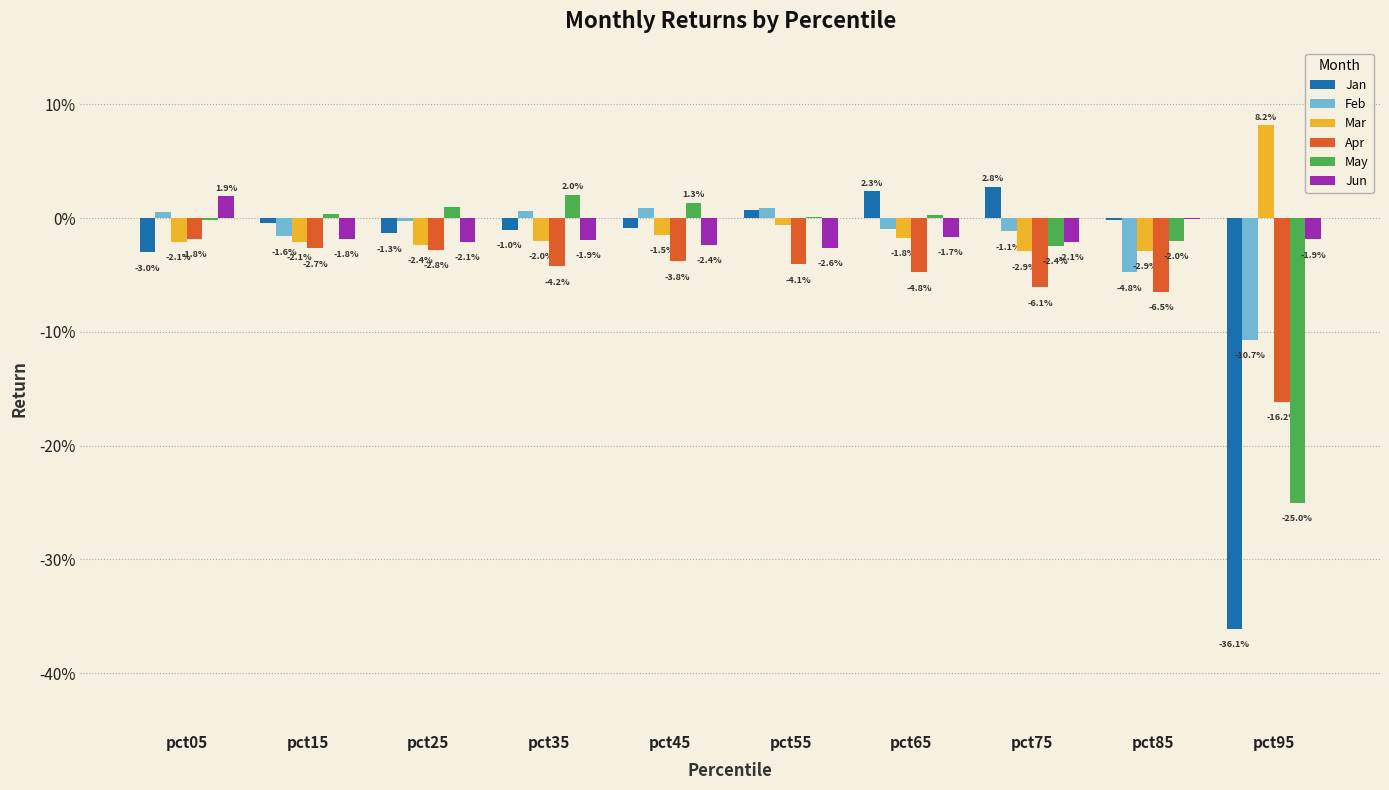

Reading left to right, transcribe all the data shown in this chart.

Jan: pct05=-0.0	pct15=-0.0	pct25=-0.0	pct35=-0.0	pct45=-0.0	pct55=0.0	pct65=0.0	pct75=0.0	pct85=-0.0	pct95=-0.4
Feb: pct05=0.0	pct15=-0.0	pct25=-0.0	pct35=0.0	pct45=0.0	pct55=0.0	pct65=-0.0	pct75=-0.0	pct85=-0.0	pct95=-0.1
Mar: pct05=-0.0	pct15=-0.0	pct25=-0.0	pct35=-0.0	pct45=-0.0	pct55=-0.0	pct65=-0.0	pct75=-0.0	pct85=-0.0	pct95=0.1
Apr: pct05=-0.0	pct15=-0.0	pct25=-0.0	pct35=-0.0	pct45=-0.0	pct55=-0.0	pct65=-0.0	pct75=-0.1	pct85=-0.1	pct95=-0.2
May: pct05=-0.0	pct15=0.0	pct25=0.0	pct35=0.0	pct45=0.0	pct55=0.0	pct65=0.0	pct75=-0.0	pct85=-0.0	pct95=-0.3
Jun: pct05=0.0	pct15=-0.0	pct25=-0.0	pct35=-0.0	pct45=-0.0	pct55=-0.0	pct65=-0.0	pct75=-0.0	pct85=-0.0	pct95=-0.0